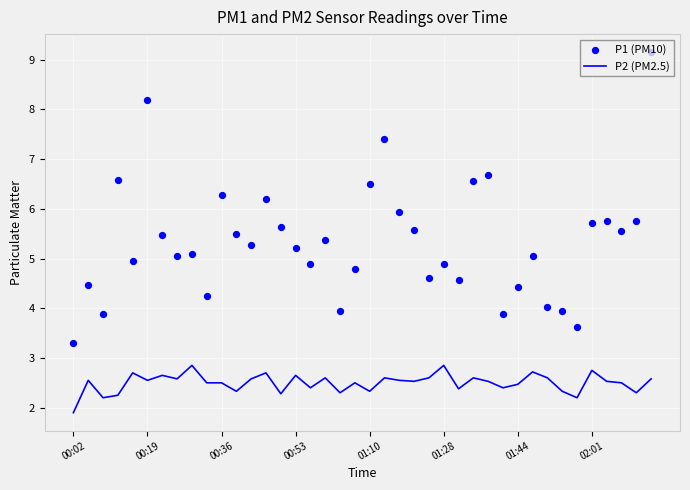

What are all the series names shown in the legend?

P2 (PM2.5), P1 (PM10)